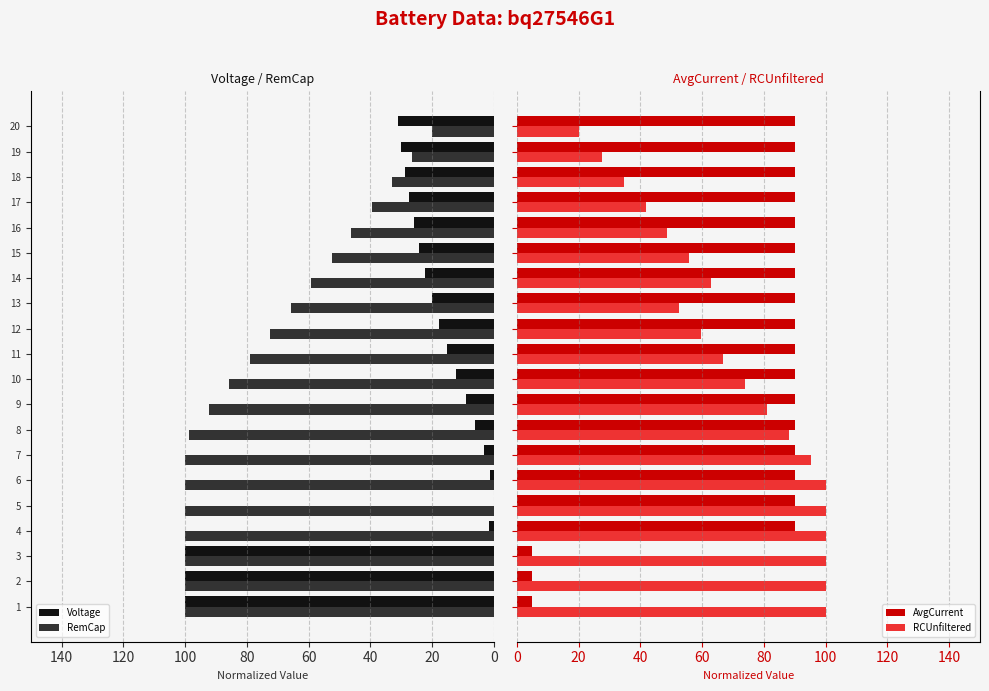

What is the average value of the AvgCurrent series?

77.2